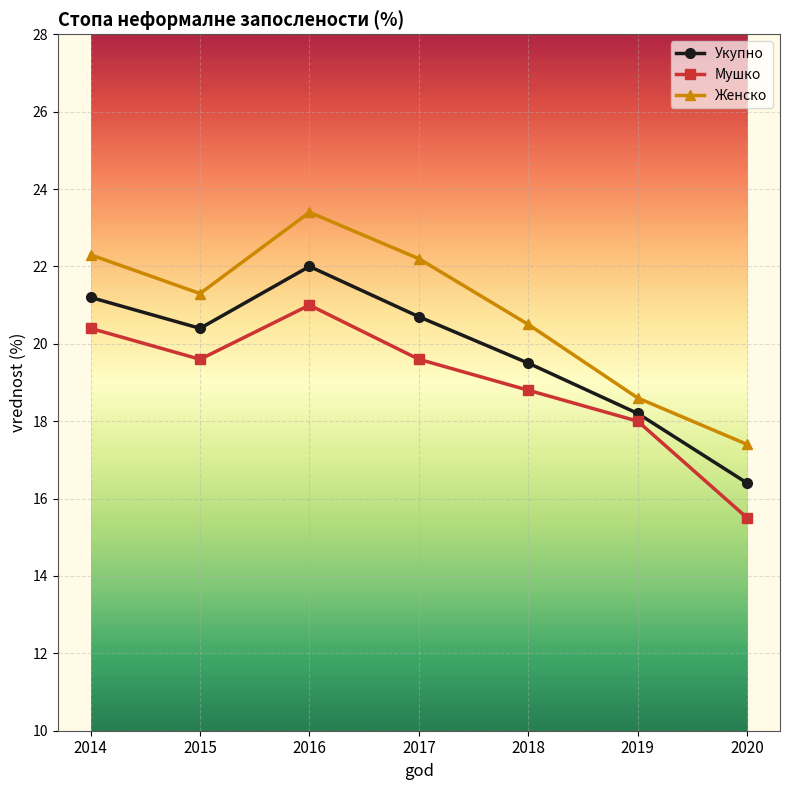

Where is the first local maximum for Женско?

2016